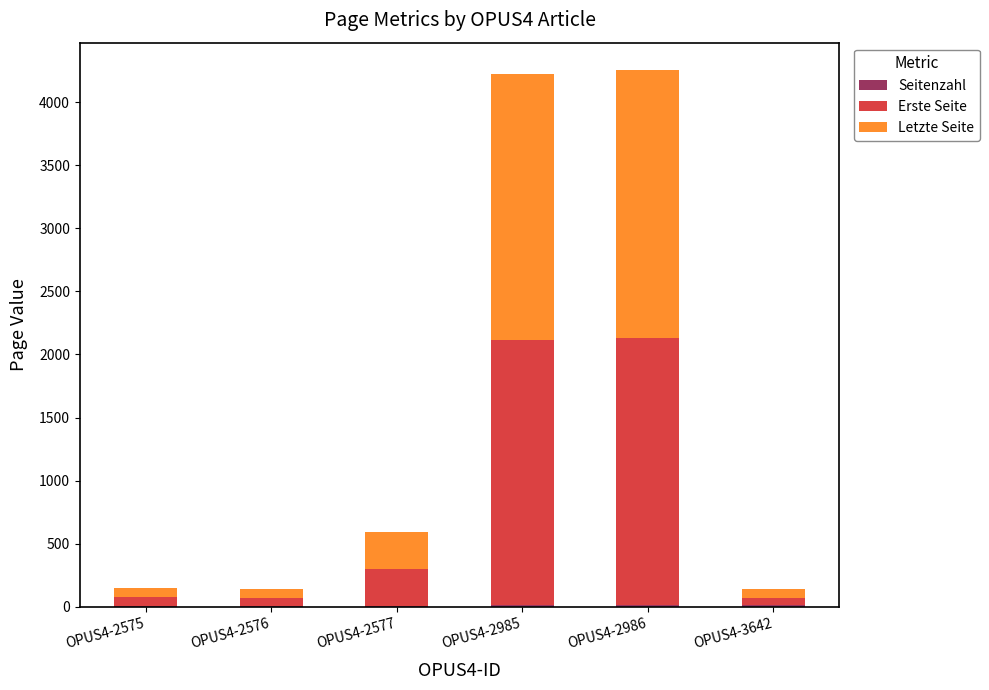

Are the bars grouped side by side (vs. stacked)?

No